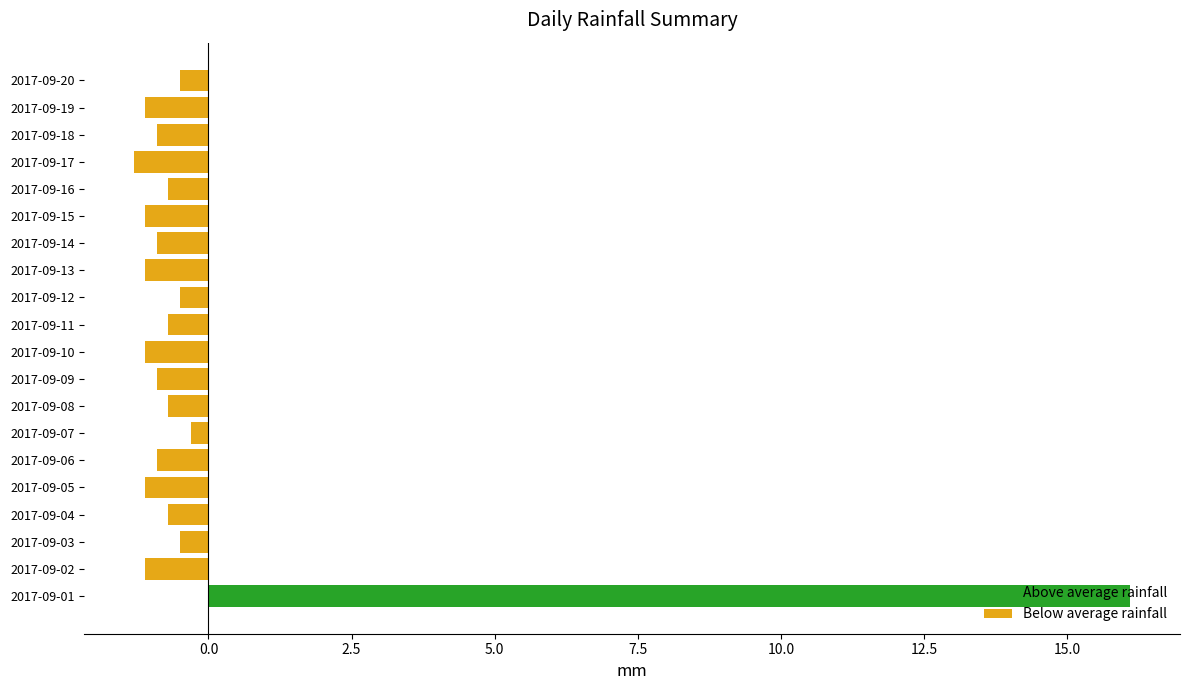

How many positive values does the Above average rainfall series have?

1